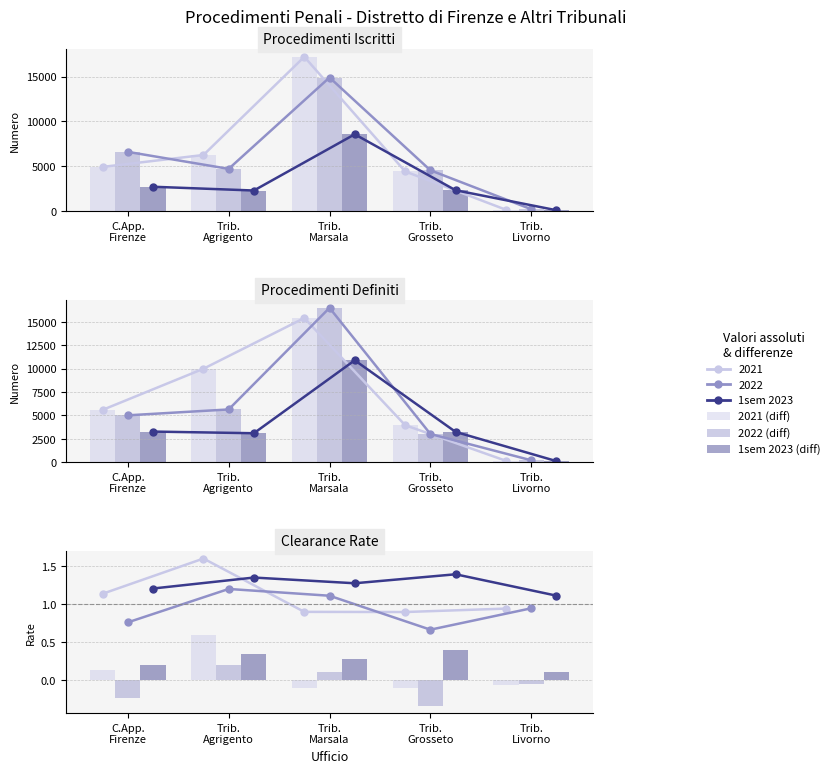

Where is Iscritti 2022 nearest to the value 7554?

C.App. Firenze